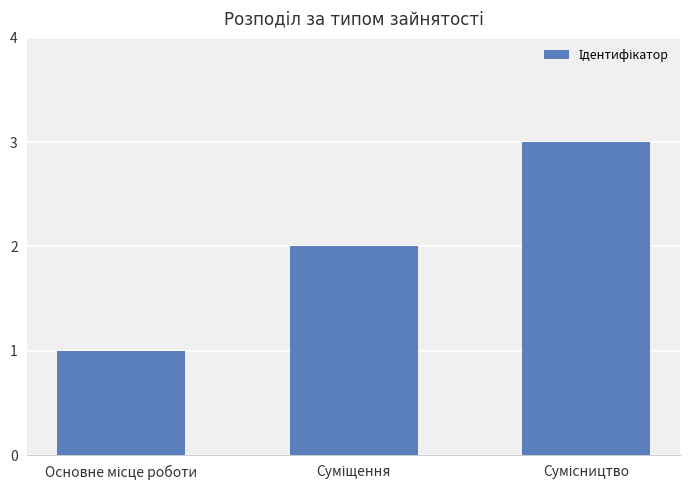

What is the maximum value shown in the chart?

3